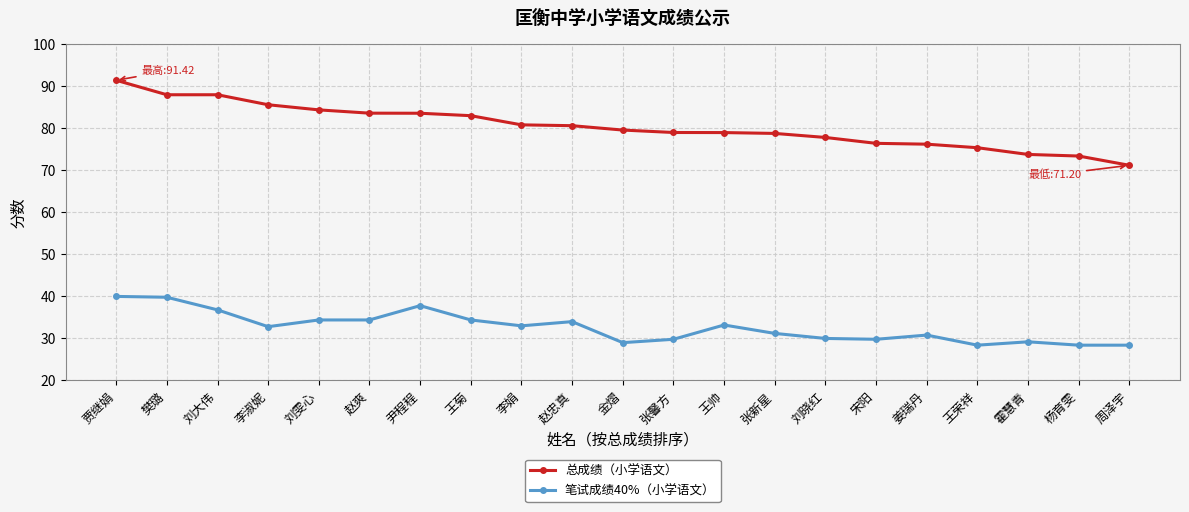

What is the difference between the 总成绩（小学语文） values at 霍慧青 and 王荣祥?

1.6